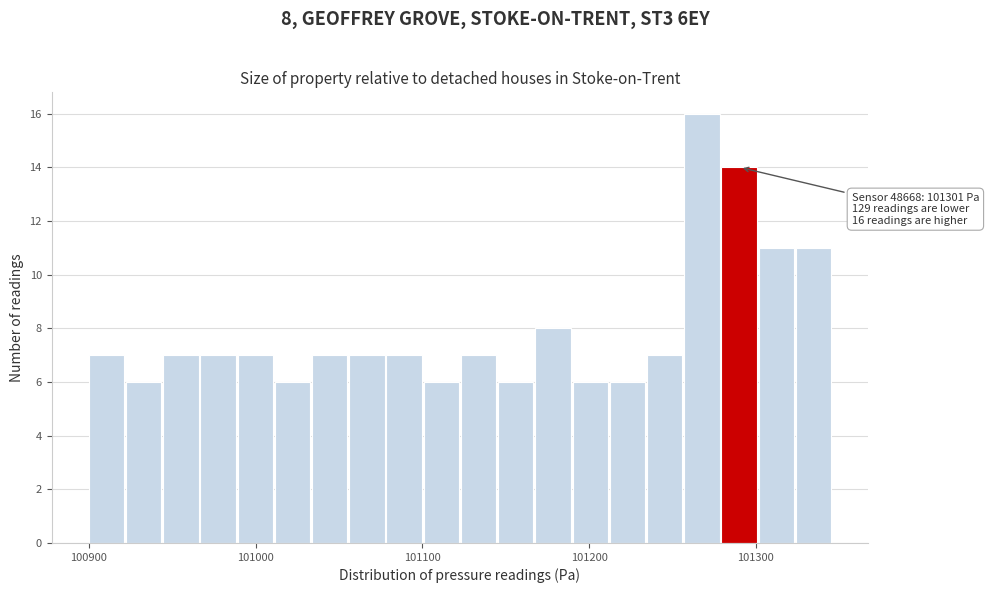

Around what value on the x-axis is the tallest bar? Give the approximate position of its centre, as read against the axis.

101270